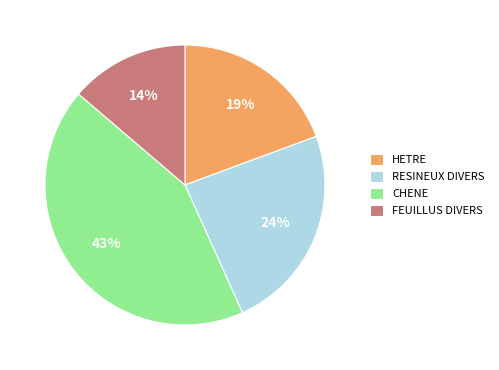

Which slice is the smallest?

FEUILLUS DIVERS